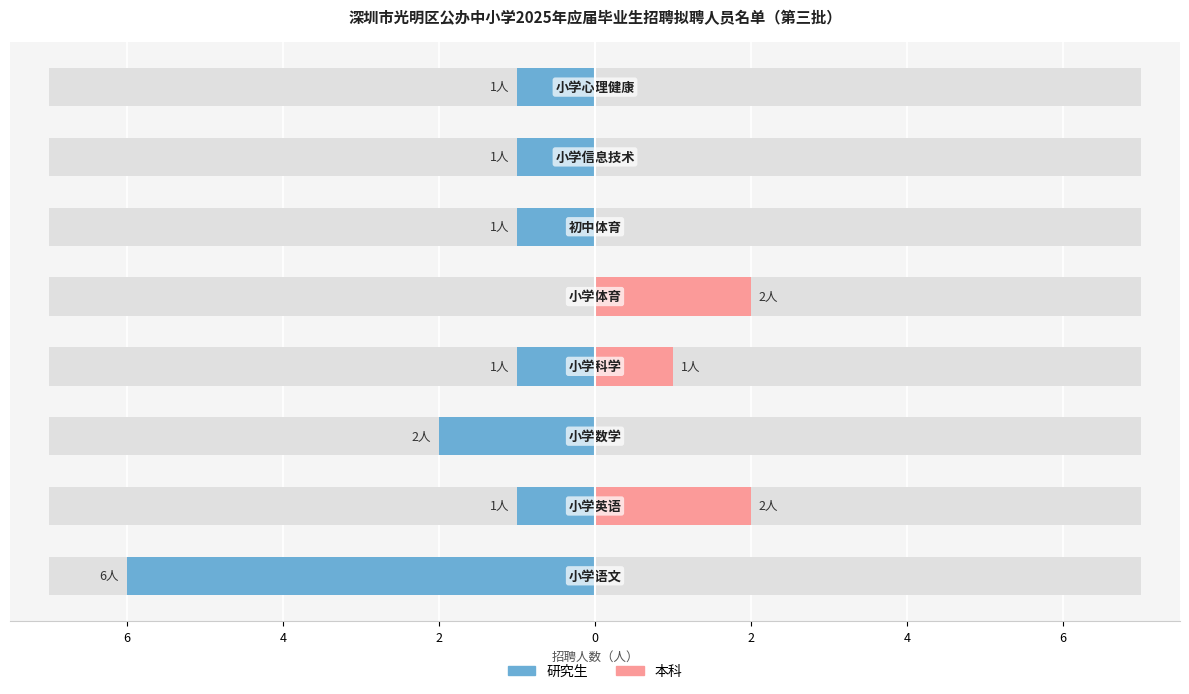

What is the maximum value for 本科?

2